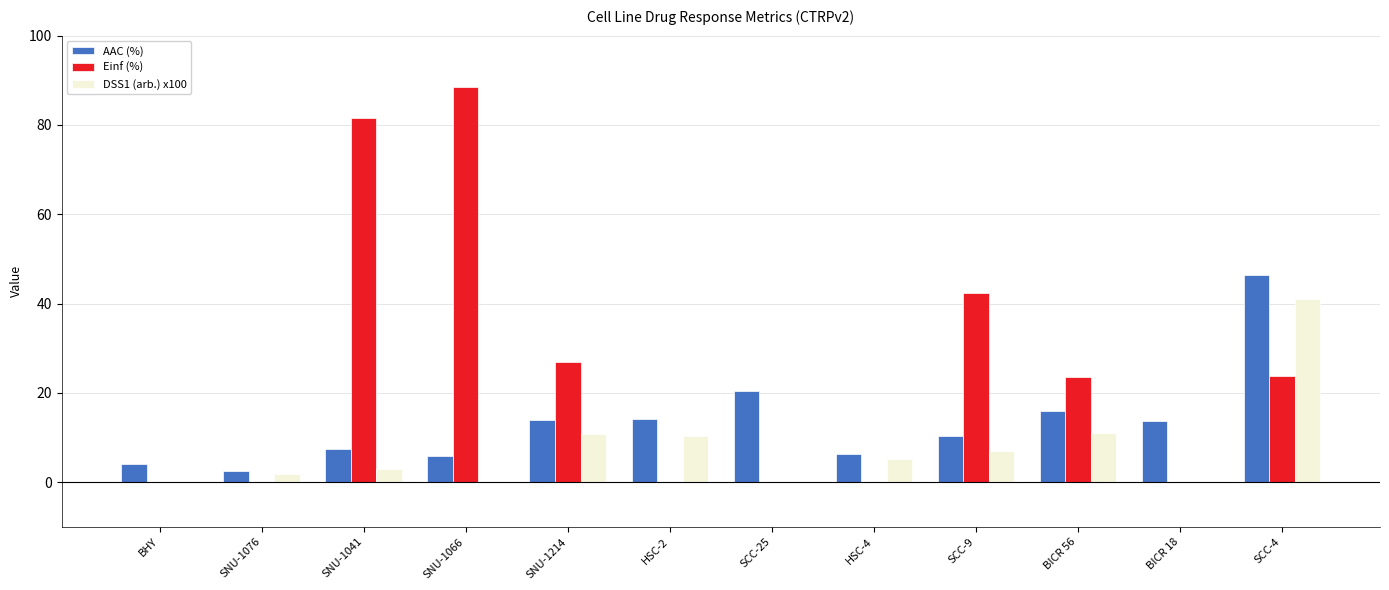

How many distinct data groups are displayed?

3